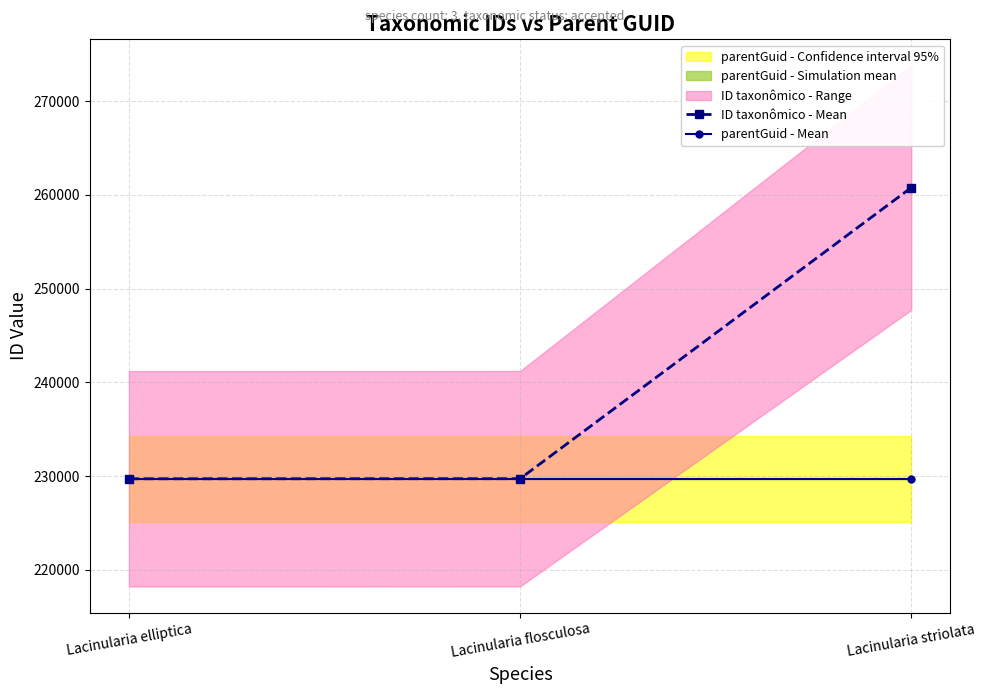

What is the spread (max minus min) of values at Lacinularia flosculosa?

11